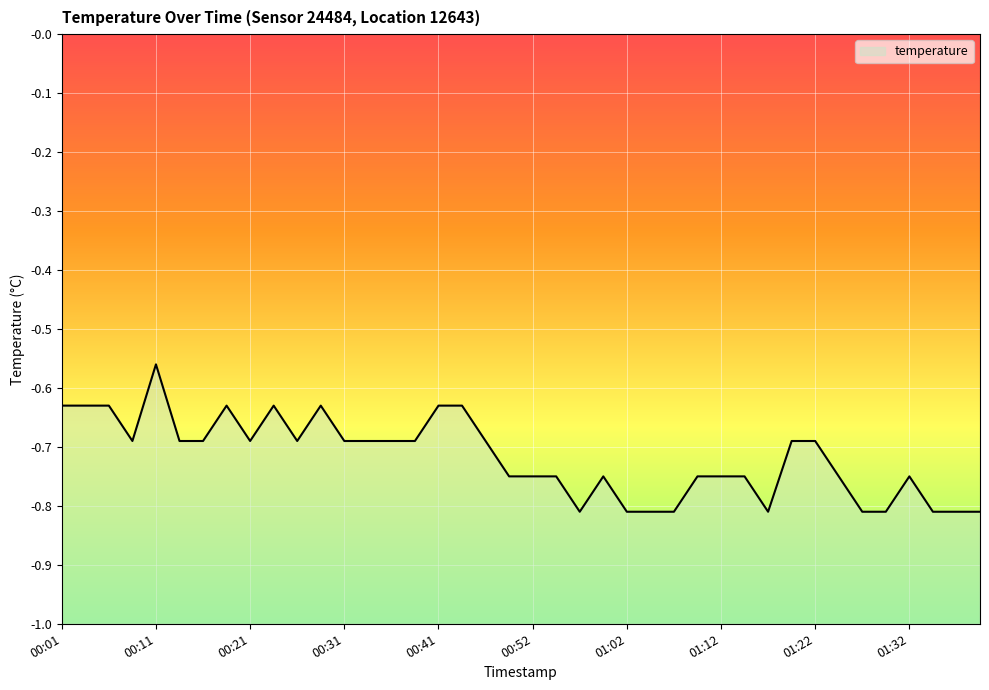

Reading left to right, what are all the values shown in this chart?

-0.6	-0.6	-0.6	-0.7	-0.6	-0.7	-0.7	-0.6	-0.7	-0.6	-0.7	-0.6	-0.7	-0.7	-0.7	-0.7	-0.6	-0.6	-0.7	-0.8	-0.8	-0.8	-0.8	-0.8	-0.8	-0.8	-0.8	-0.8	-0.8	-0.8	-0.8	-0.7	-0.7	-0.8	-0.8	-0.8	-0.8	-0.8	-0.8	-0.8